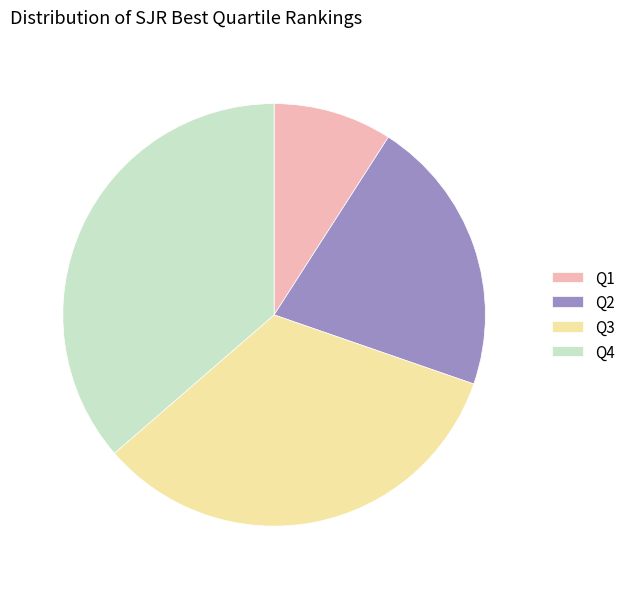

Rank the categories by value from highest to lowest.

Q4, Q3, Q2, Q1